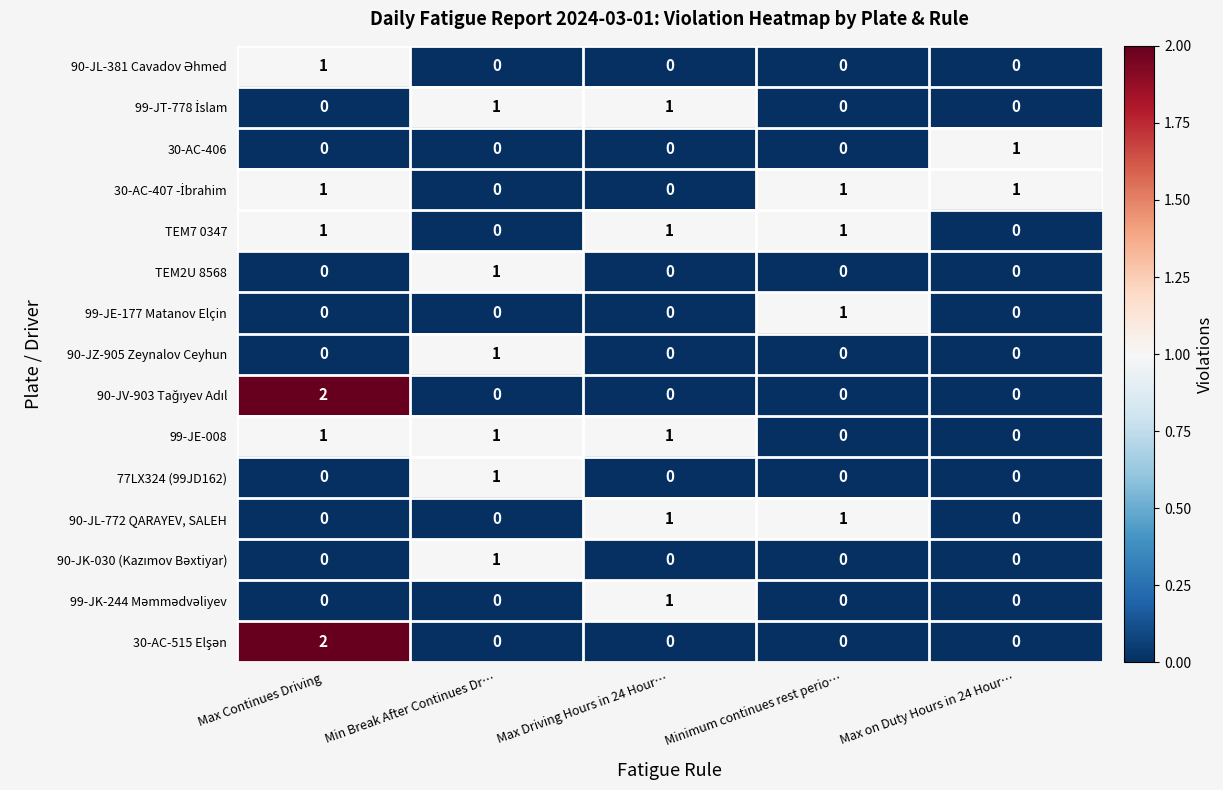

How many TEM7 0347 values are between 0 and 1?

5